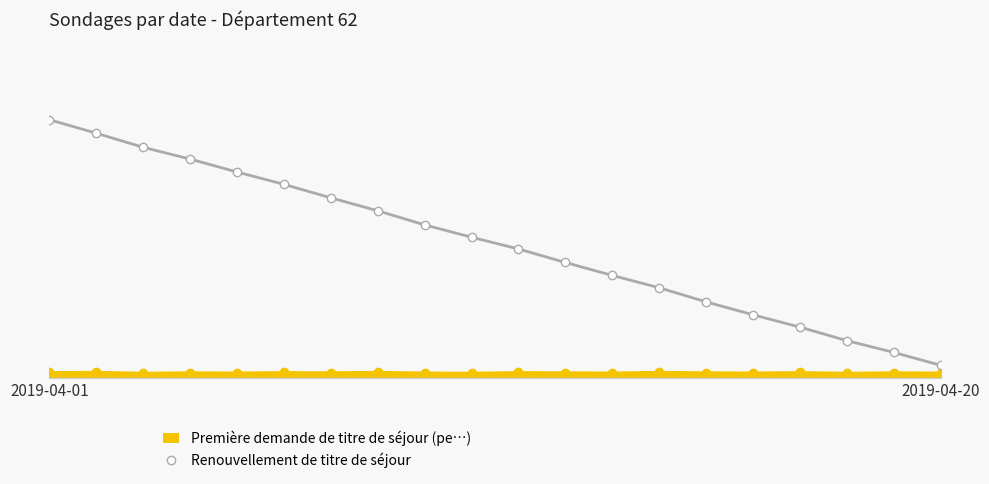

What is the greatest value displayed?

1134.1